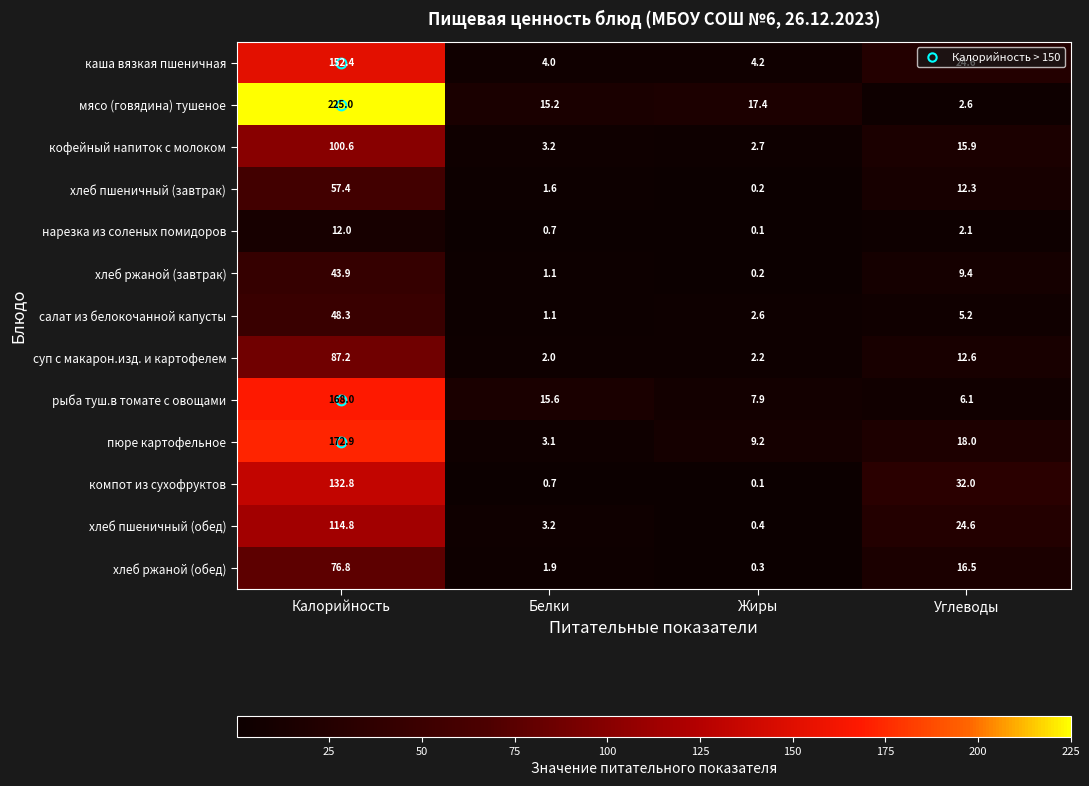

True or false: нарезка из соленых помидоров has a value of 15.8 at Калорийность.

False